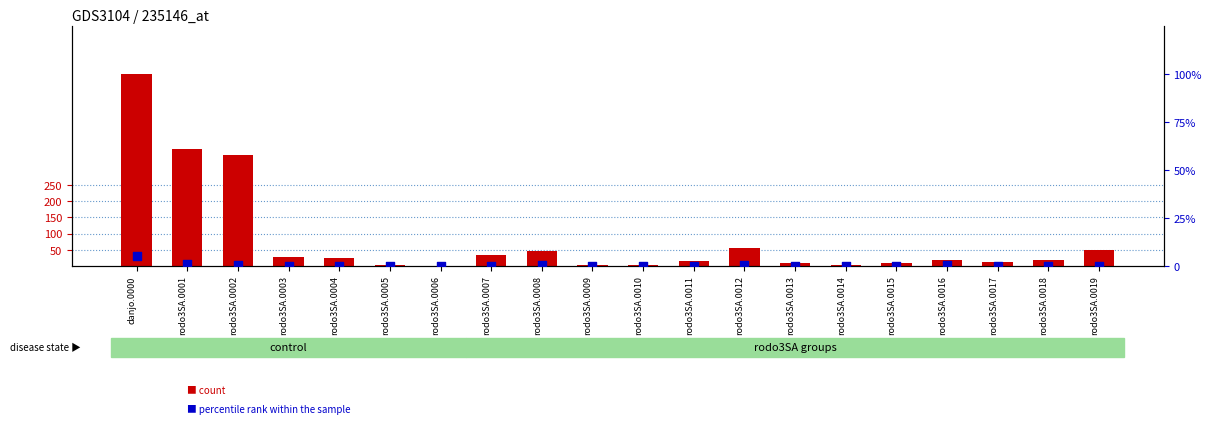

Which series reaches the minimum Y coordinate?

percentile rank within the sample